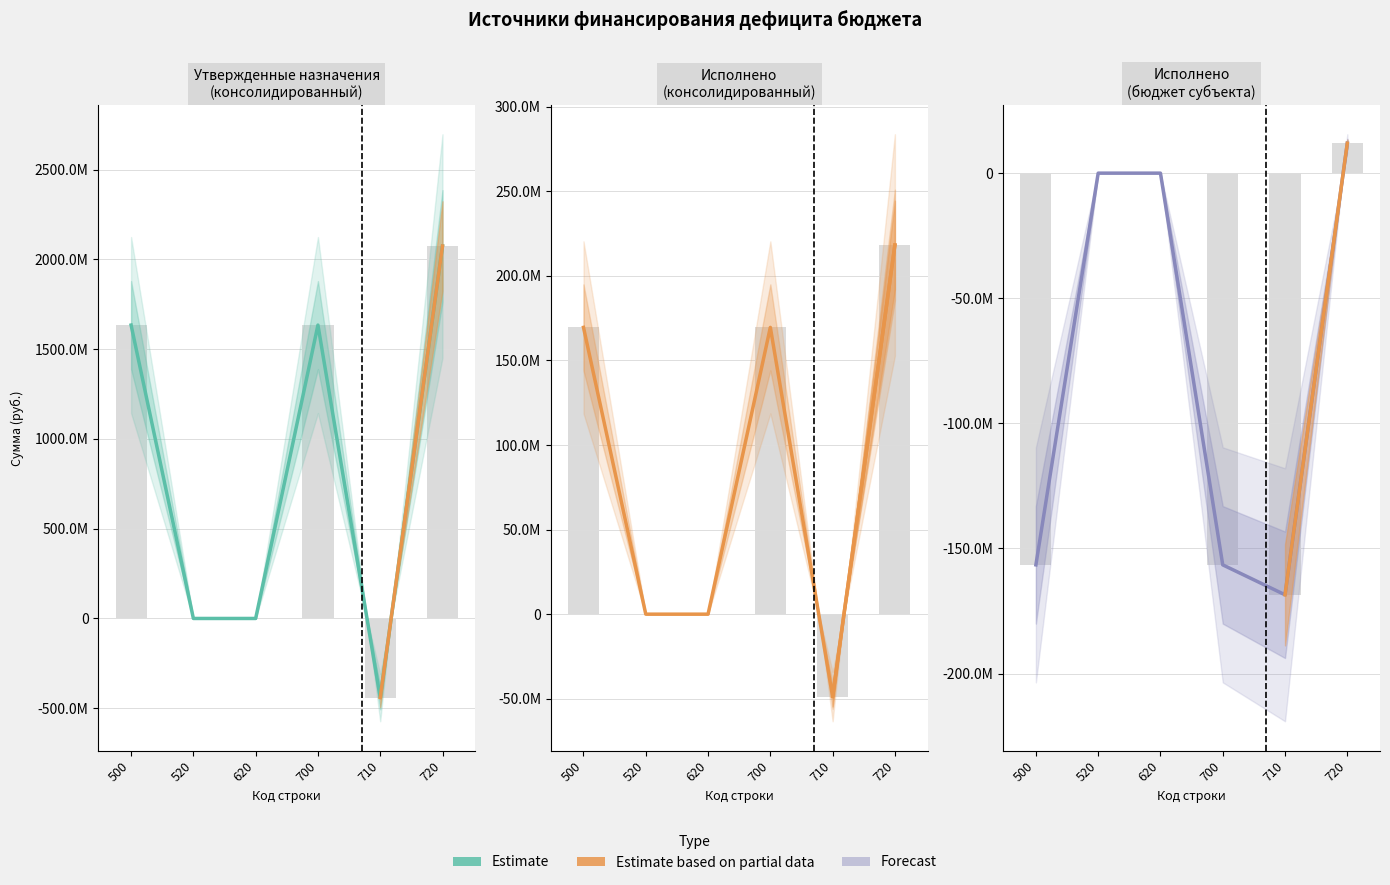

What is the value of the Исполнено (бюджет субъекта) bar at the 1st from the left?

-156545554.8